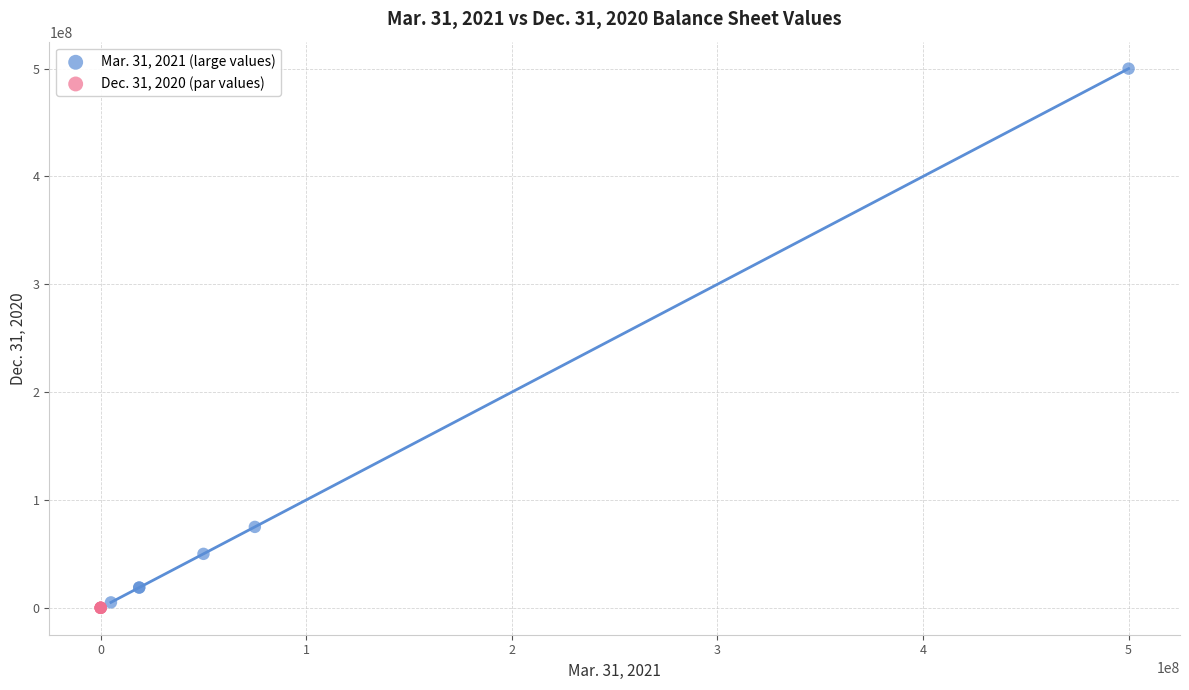

Which series reaches the minimum Y coordinate?

Dec. 31, 2020 (par values)